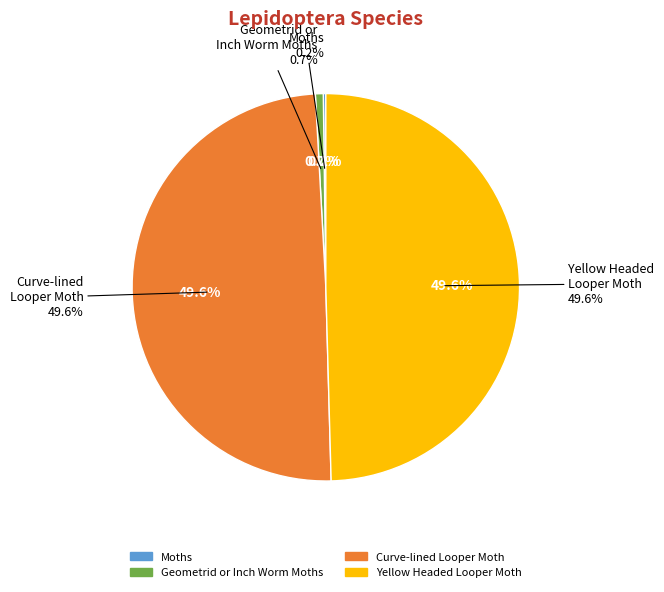

Is Geometrid or Inch Worm Moths the majority of the pie?

No